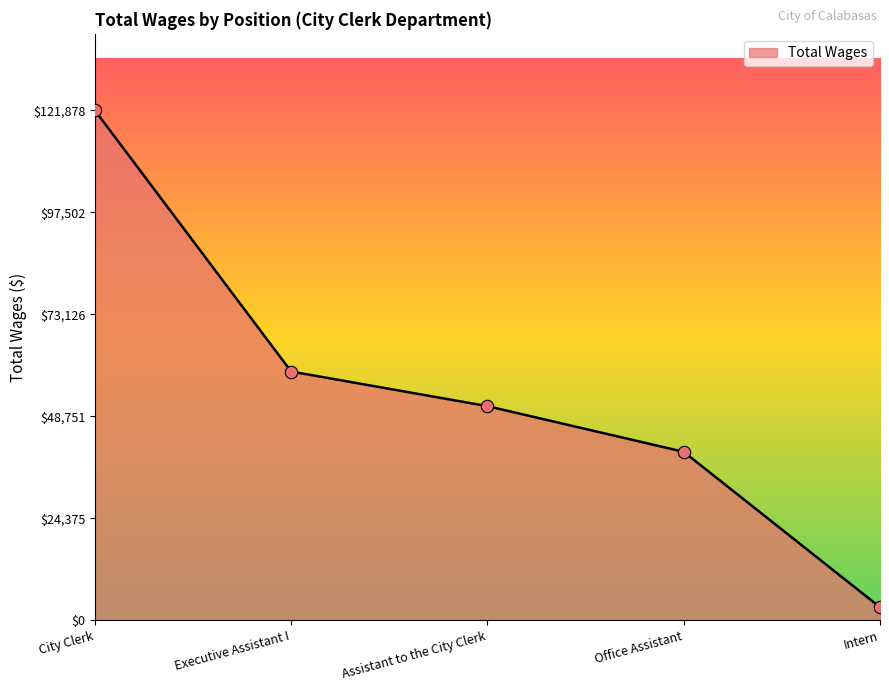

What is the change in value from Office Assistant to Intern?

-37137